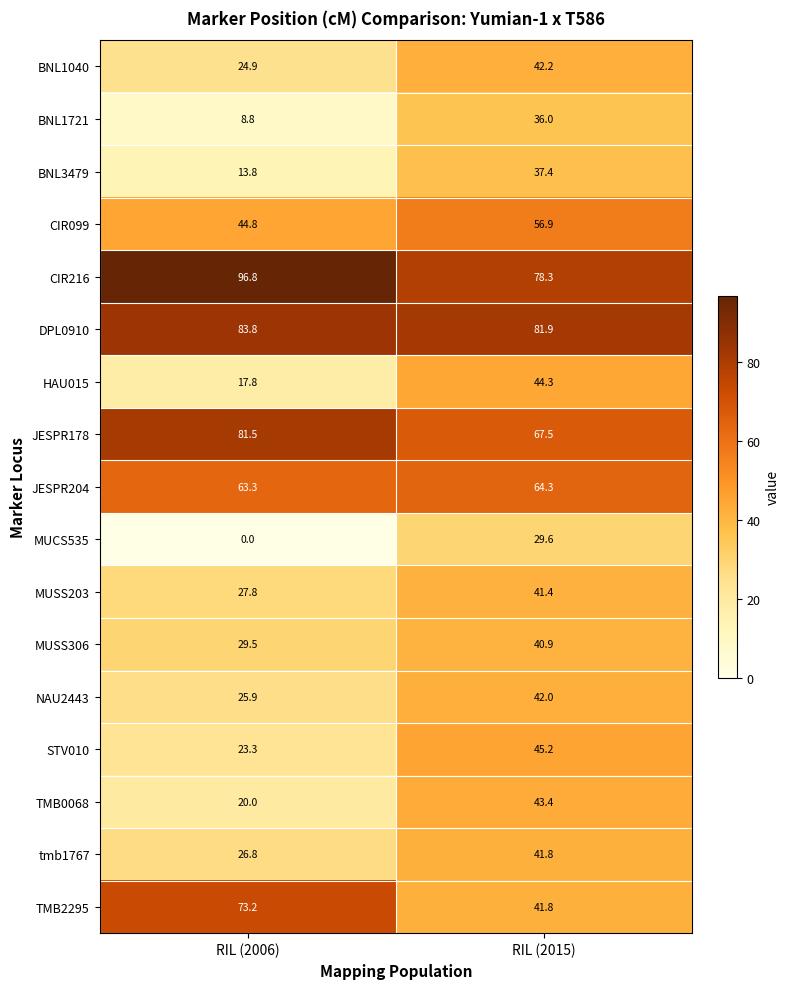

How many categories are shown in the chart?

2